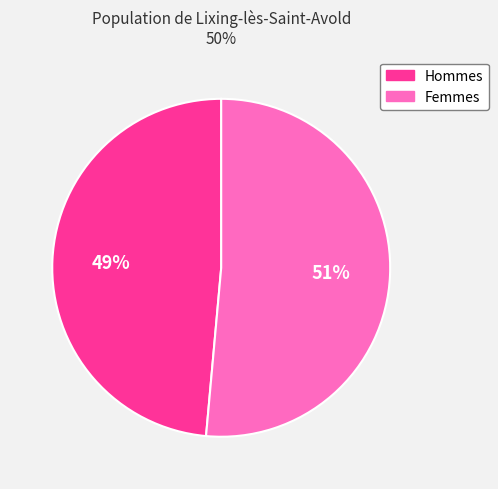

To the nearest percent, what is the average slice percentage?

50%